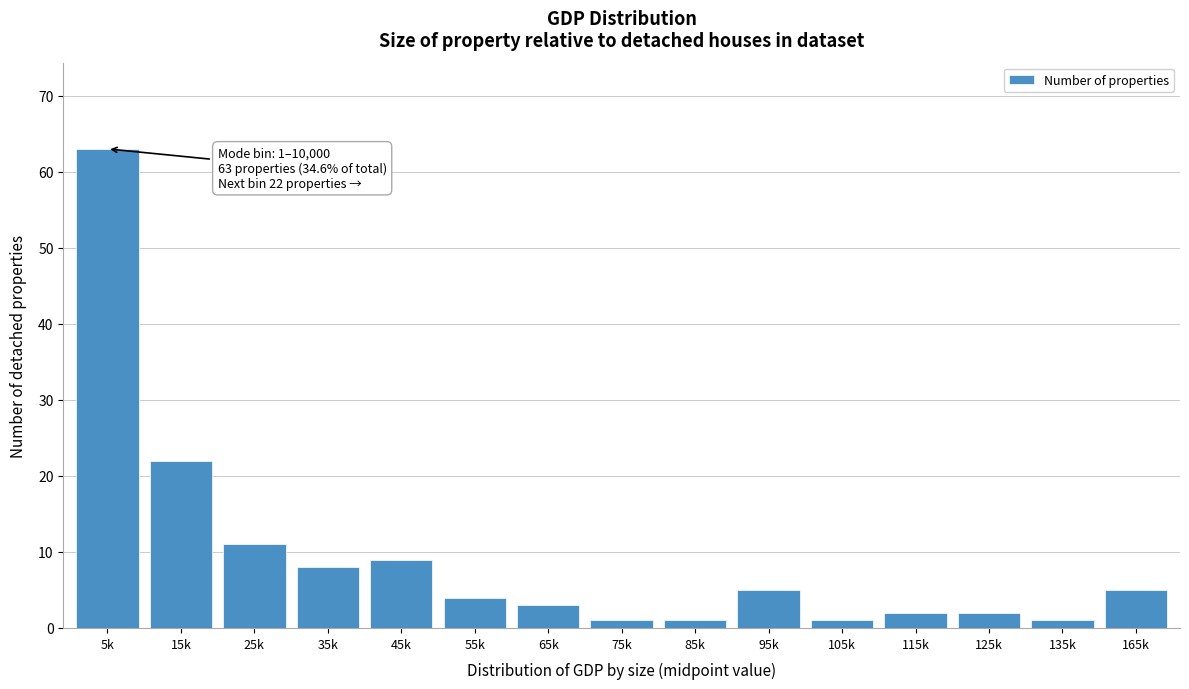

Reading right to left, extract all data points from this chart.

5	1	2	2	1	5	1	1	3	4	9	8	11	22	63